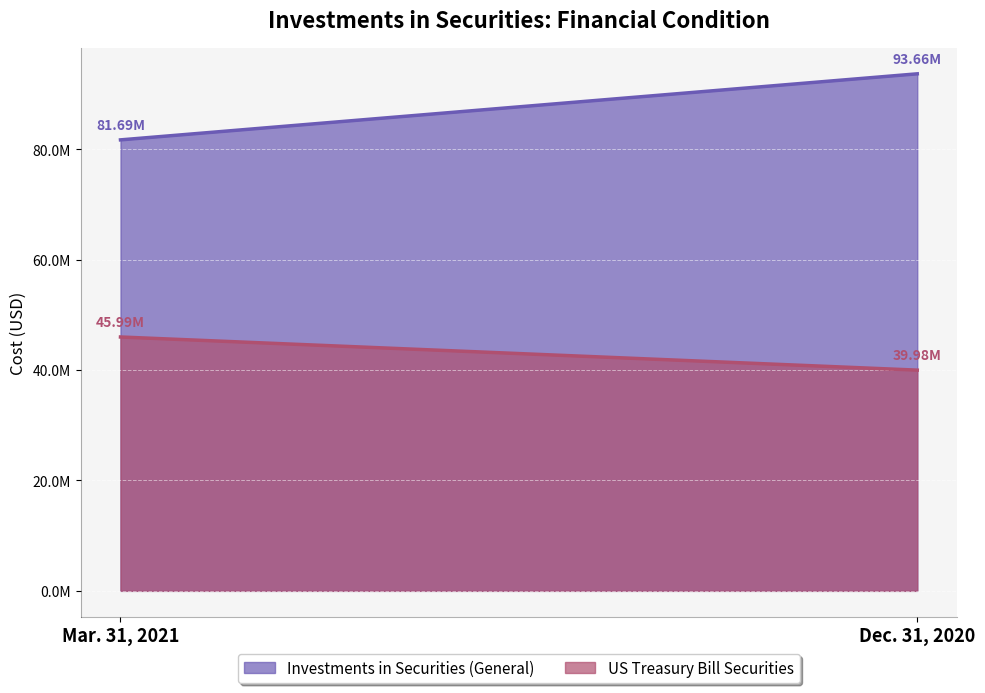

Which category has the highest value in the Investments in Securities (General) series?

Dec. 31, 2020